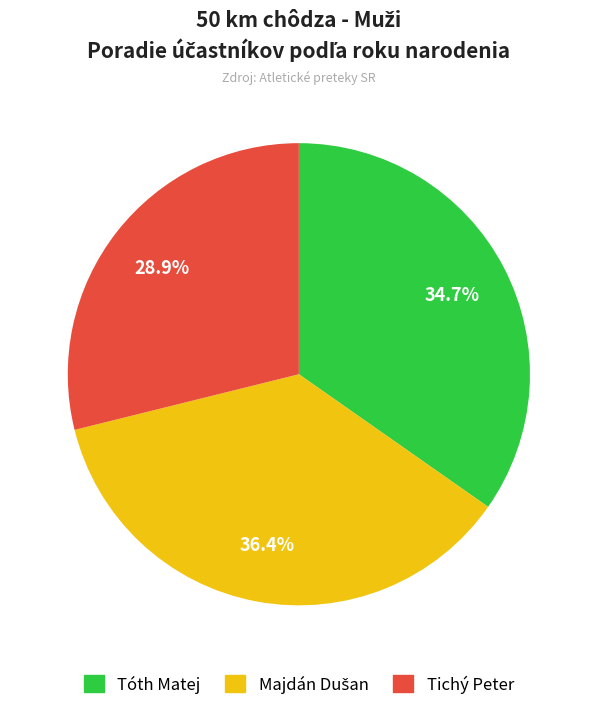

What percentage do Tóth Matej and Tichý Peter together represent?

63.6%